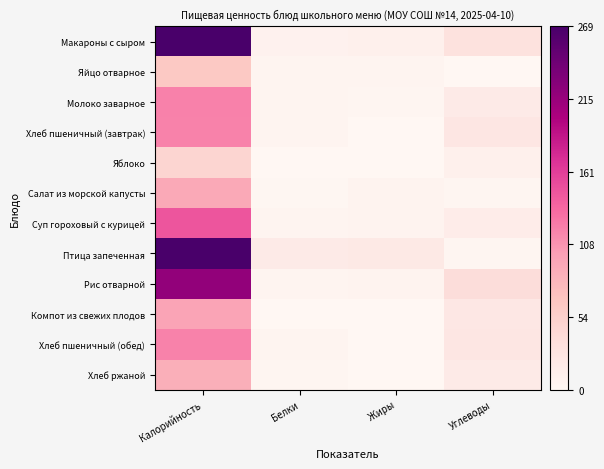

Reading left to right, extract all data points from this chart.

Макароны с сыром: Калорийность=1.0	Белки=0.0	Жиры=0.0	Углеводы=0.1
Яйцо отварное: Калорийность=0.2	Белки=0.0	Жиры=0.0	Углеводы=0.0
Молоко заварное: Калорийность=0.4	Белки=0.0	Жиры=0.0	Углеводы=0.1
Хлеб пшеничный (завтрак): Калорийность=0.4	Белки=0.0	Жиры=0.0	Углеводы=0.1
Яблоко: Калорийность=0.2	Белки=0.0	Жиры=0.0	Углеводы=0.0
Салат из морской капусты: Калорийность=0.3	Белки=0.0	Жиры=0.0	Углеводы=0.0
Суп гороховый с курицей: Калорийность=0.5	Белки=0.0	Жиры=0.0	Углеводы=0.1
Птица запеченная: Калорийность=1.0	Белки=0.1	Жиры=0.1	Углеводы=0.0
Рис отварной: Калорийность=0.8	Белки=0.0	Жиры=0.0	Углеводы=0.1
Компот из свежих плодов: Калорийность=0.4	Белки=0.0	Жиры=0.0	Углеводы=0.1
Хлеб пшеничный (обед): Калорийность=0.4	Белки=0.0	Жиры=0.0	Углеводы=0.1
Хлеб ржаной: Калорийность=0.3	Белки=0.0	Жиры=0.0	Углеводы=0.1